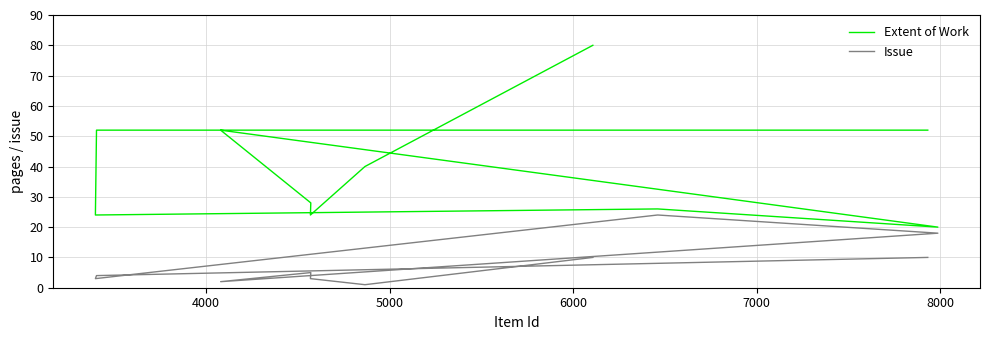

True or false: Issue has more than 1 points higher than both neighbors.

True